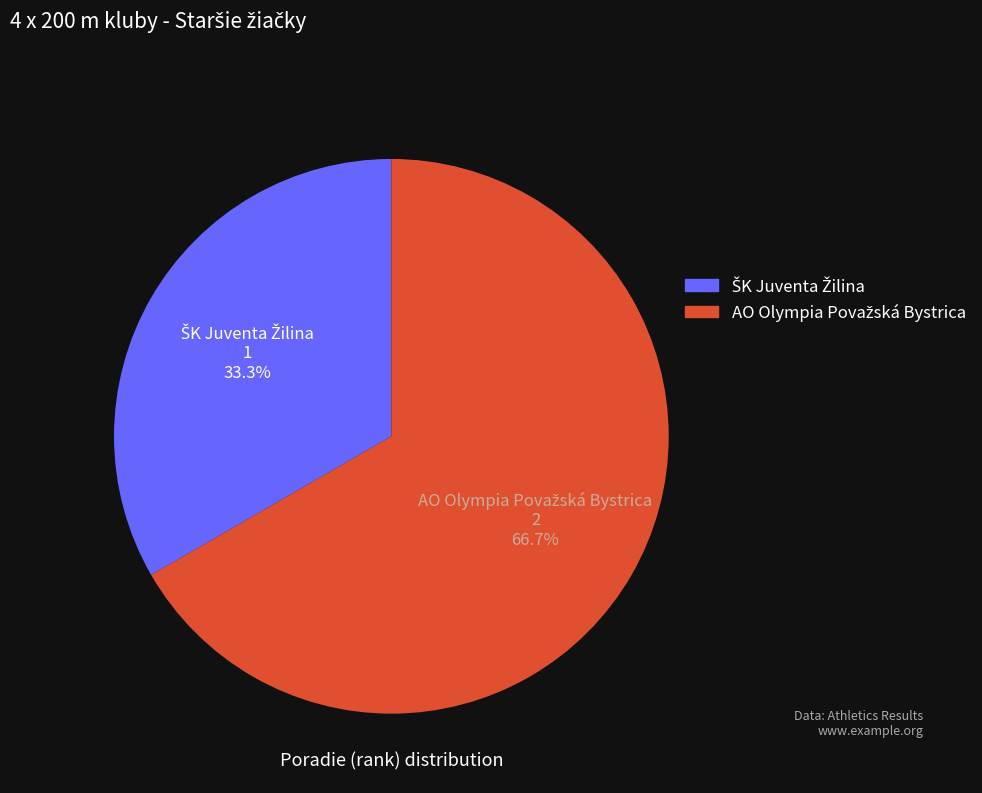

Is there a majority slice in this chart?

Yes